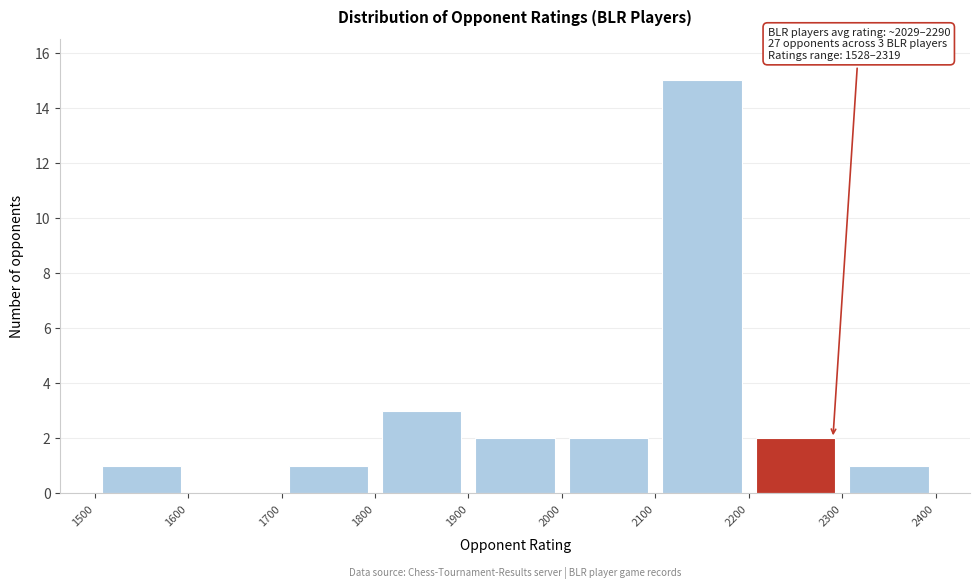

Over which range of the x-axis is the bar tallest?

2100 to 2200